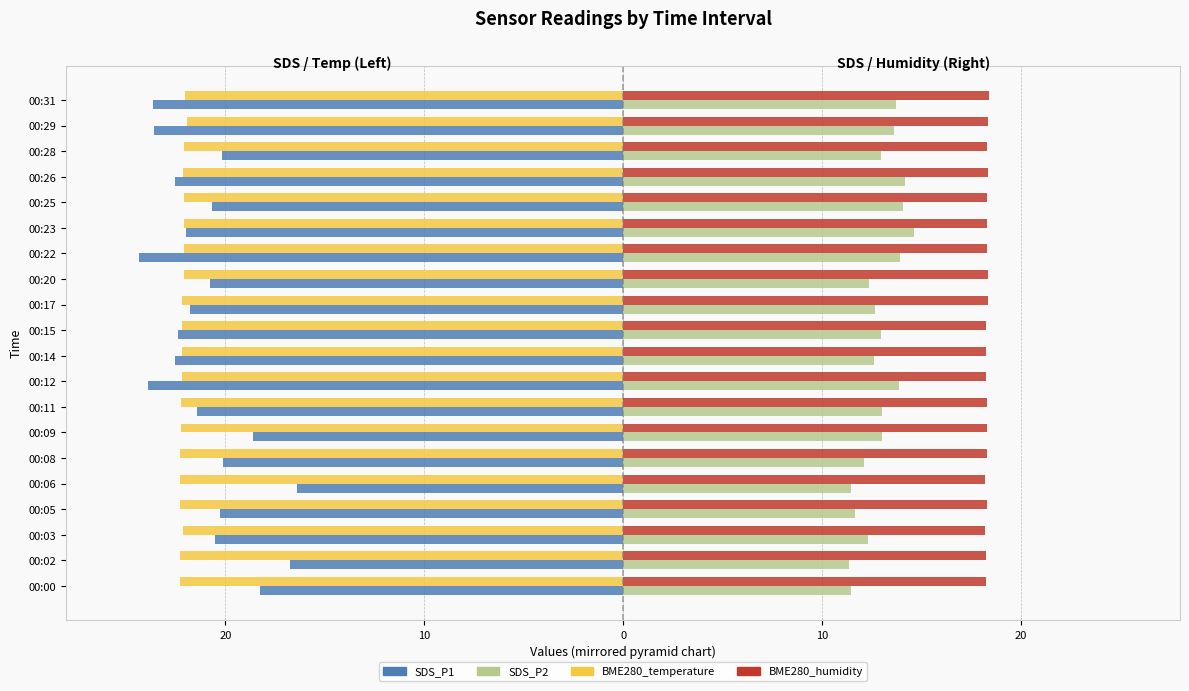

What are all the series names shown in the legend?

SDS_P1, SDS_P2, BME280_temperature, BME280_humidity